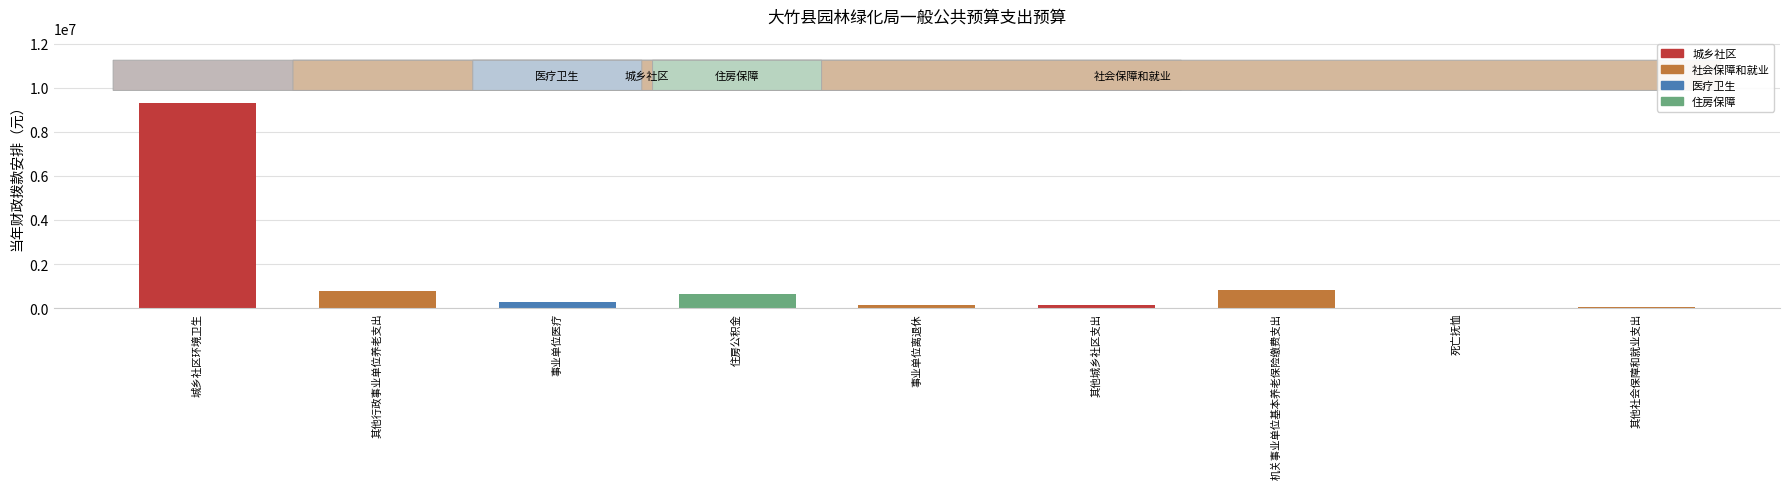

Is it true that the value at 城乡社区环境卫生 is 9316552?

True